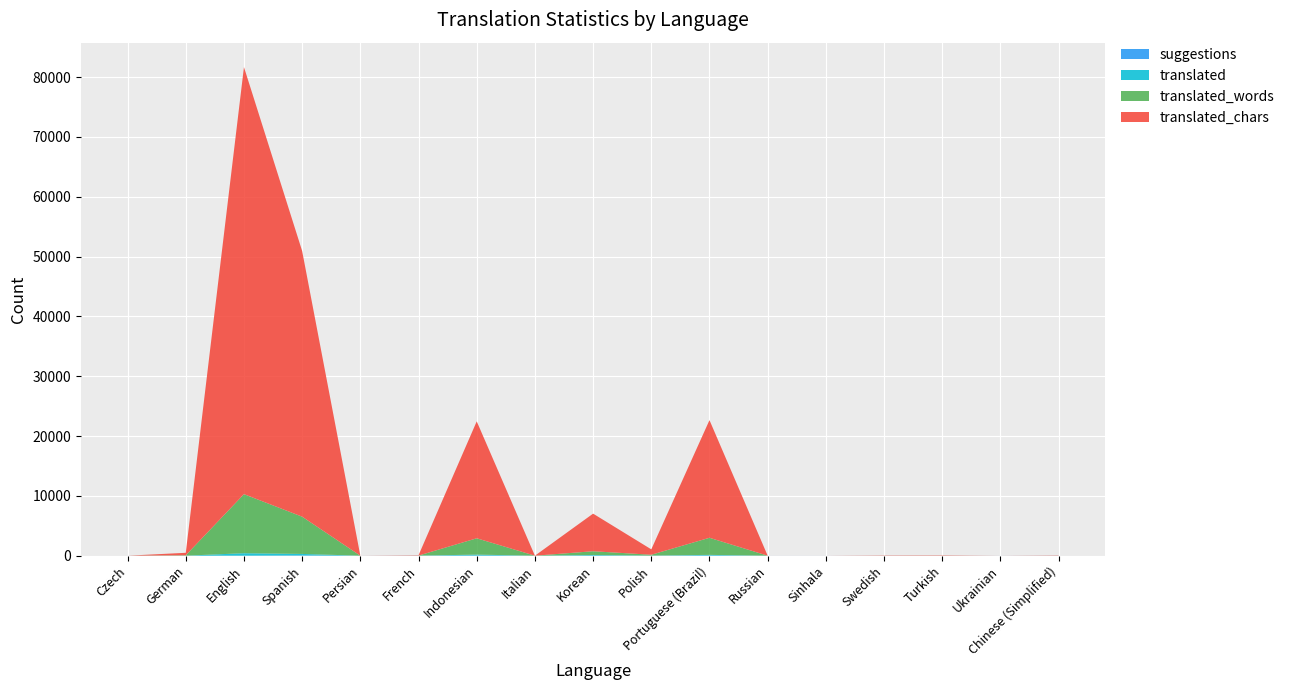

Reading left to right, what are all the values shown in this chart?

translated_chars: 0	414	71381	44408	0	54	19544	0	6285	901	19663	0	0	43	56	0	43
translated_words: 0	64	9873	6226	0	6	2728	0	626	138	2856	0	0	4	6	0	4
translated: 0	5	416	253	0	3	160	0	111	9	114	0	0	2	3	0	2
suggestions: 3	1	0	42	1	12	23	2	8	12	25	2	1	4	3	3	8